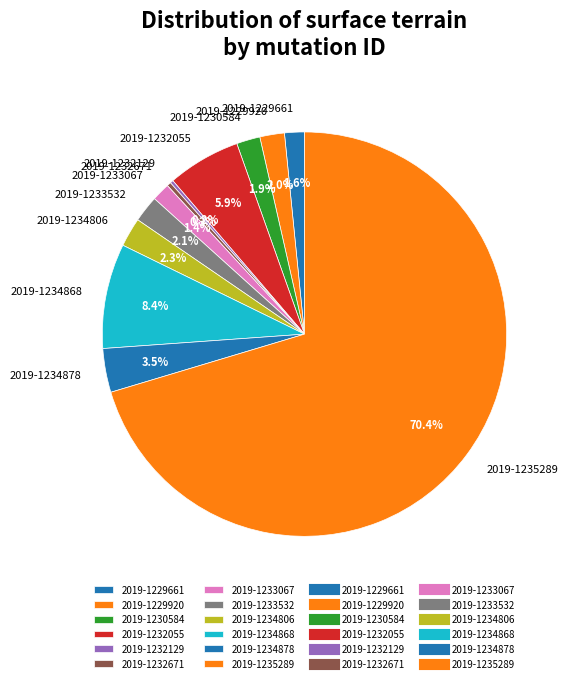

Which has a higher value, 2019-1230584 or 2019-1232671?

2019-1230584